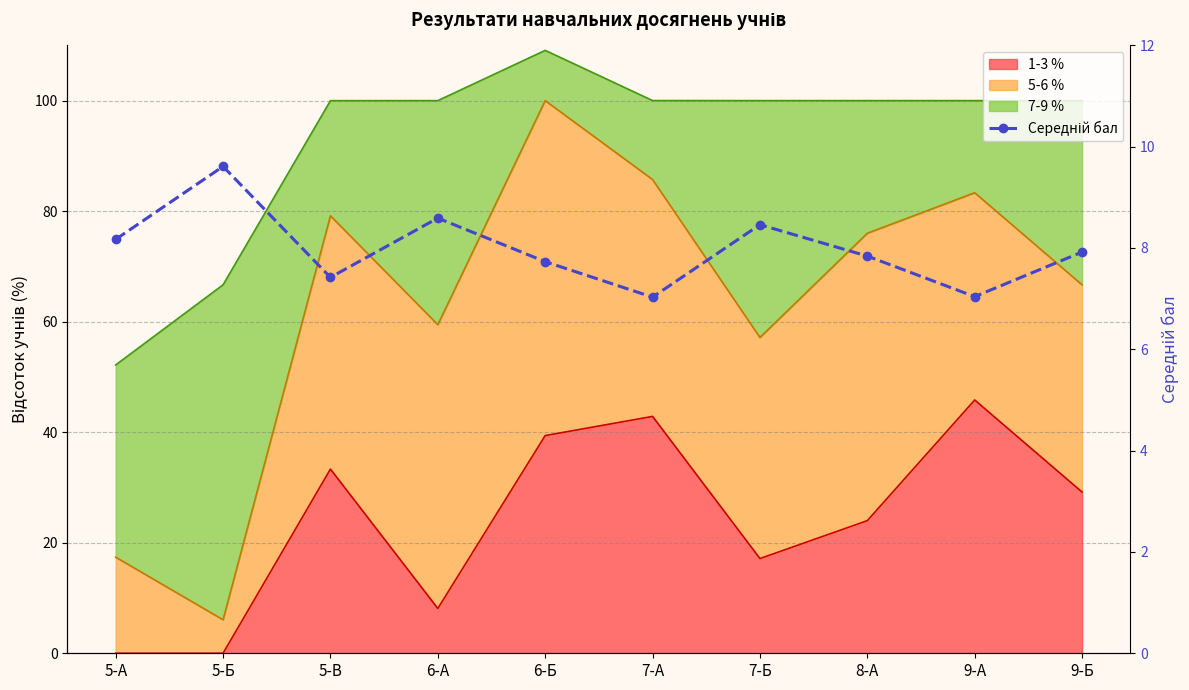

The chart shows a value of 3.4 at 9-Б. True or false?

False